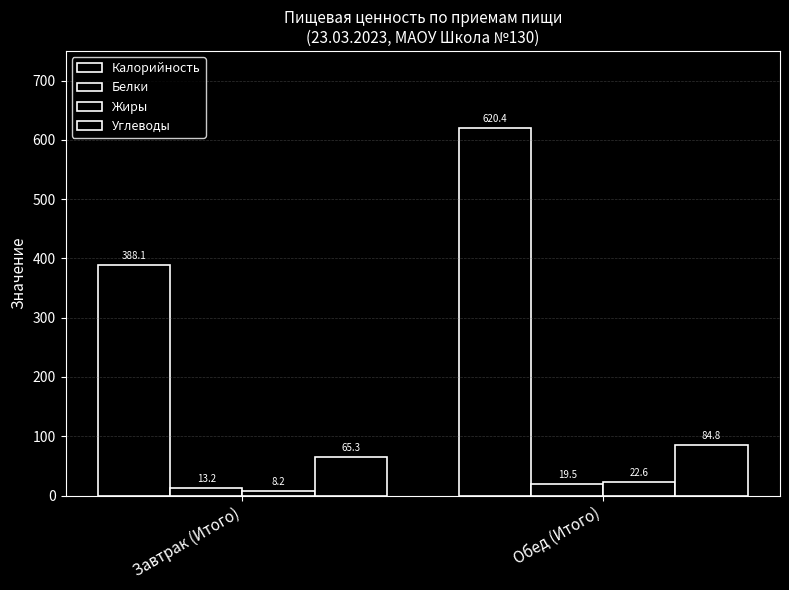

Does the chart contain stacked bars?

No